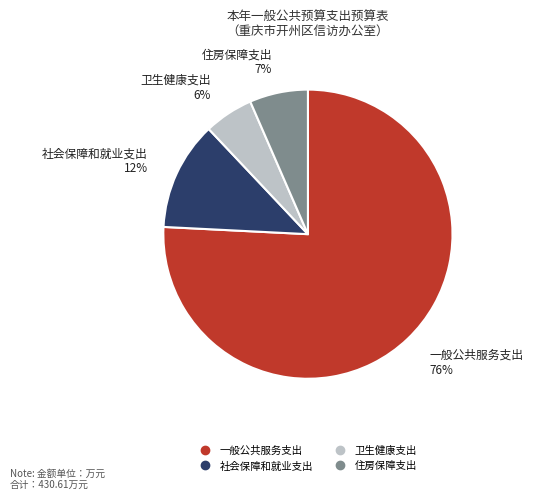

Which slice is the largest?

一般公共服务支出